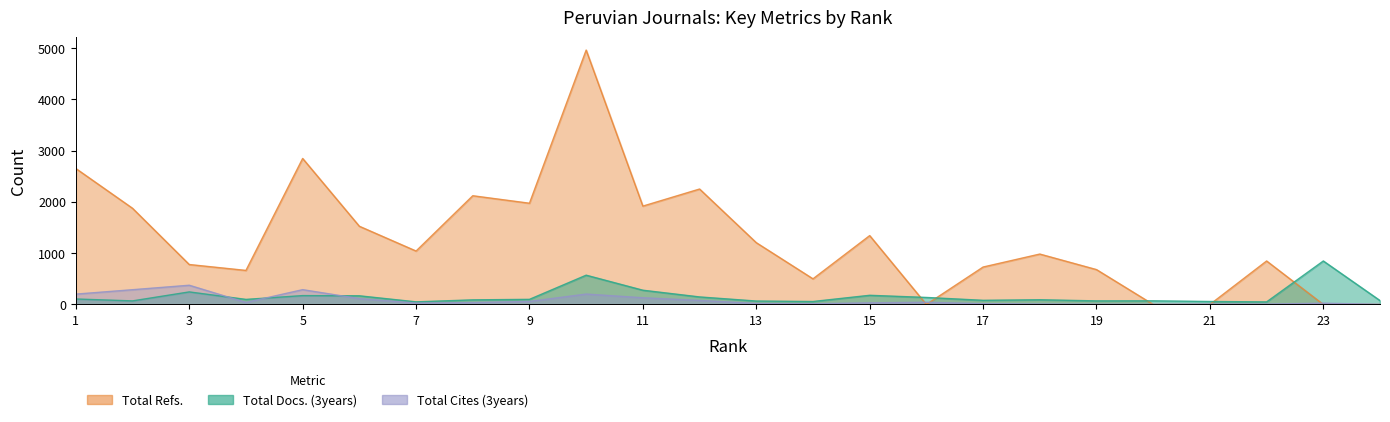

What is the difference between the Total Refs. values at 4 and 18?

319